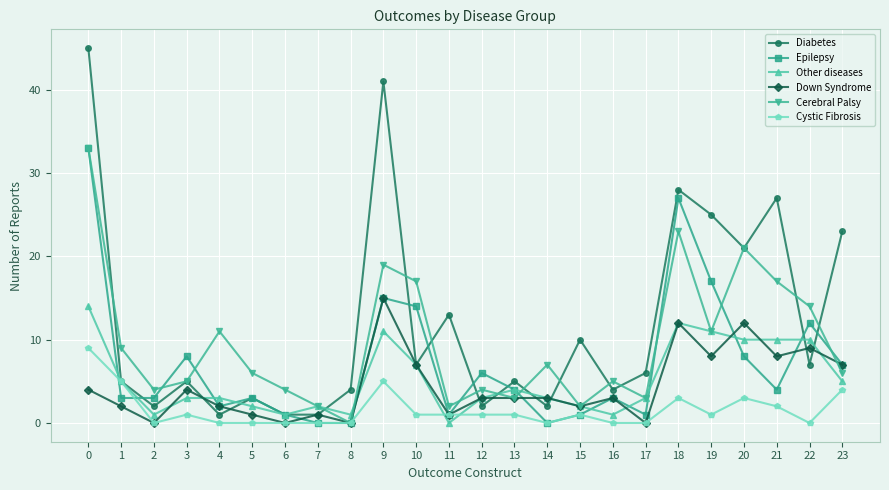

Is this an area chart (filled region under the line)?

No